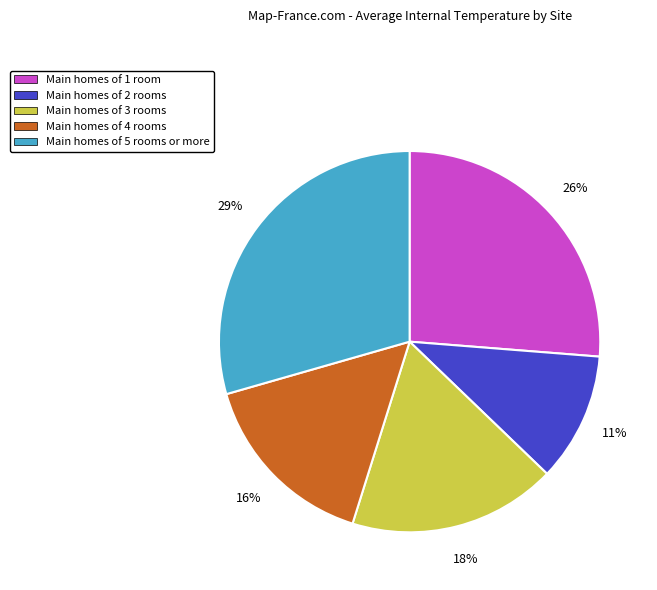

To the nearest percent, what is the average slice percentage?

20%